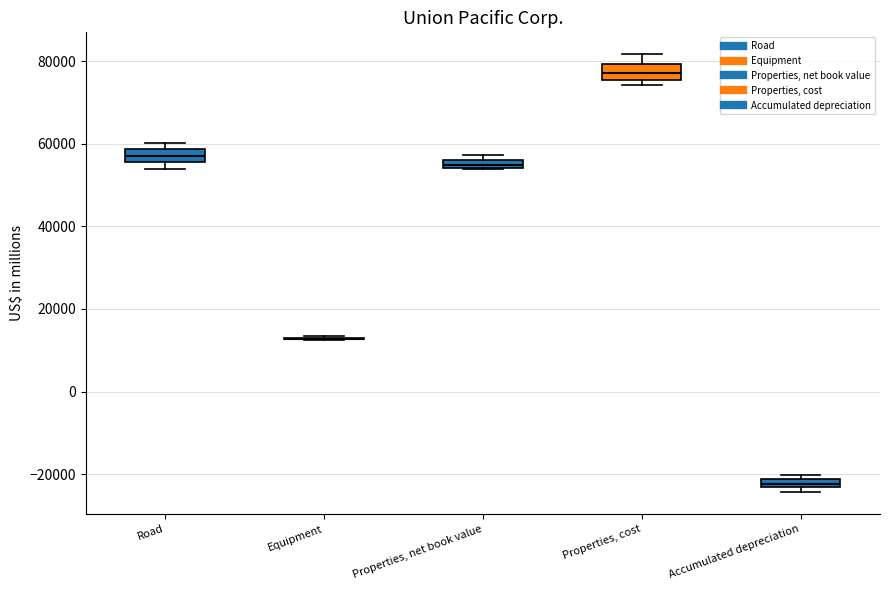

Where is the upper edge of the box for Properties, cost on the y-axis? The values are not printed on the chart, so give them approximately, as read against the axis.

80000